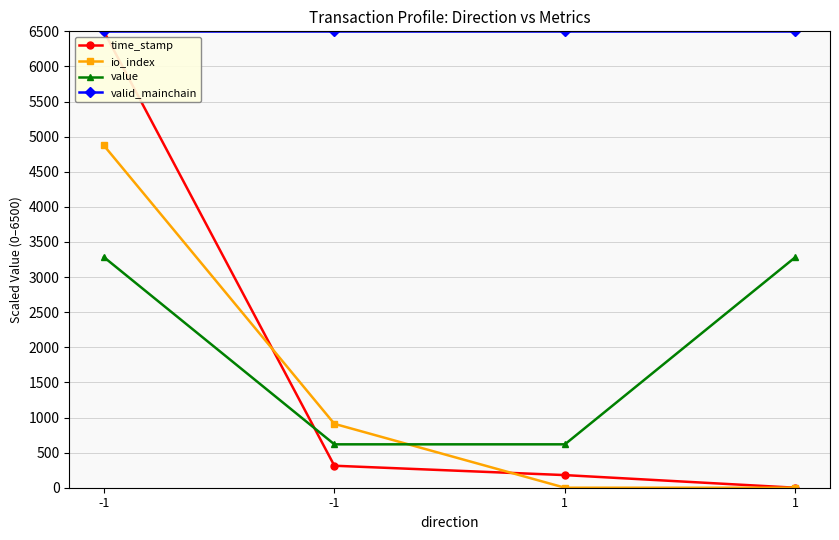

Between -1 and -1, which series saw the biggest shift?

time_stamp